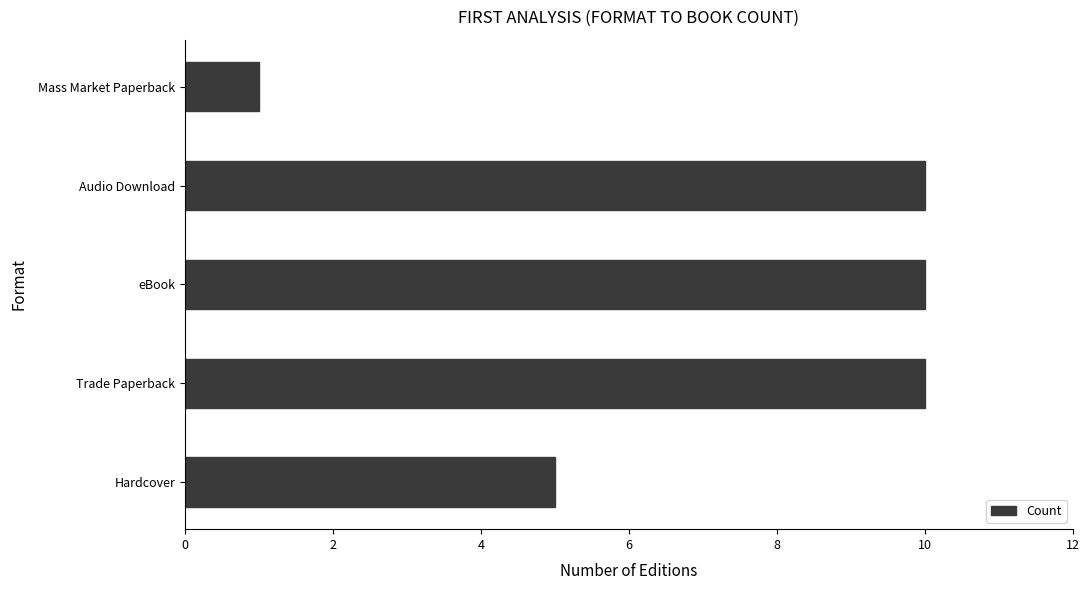

What is the ratio of the value at eBook to the value at Hardcover?

2.0